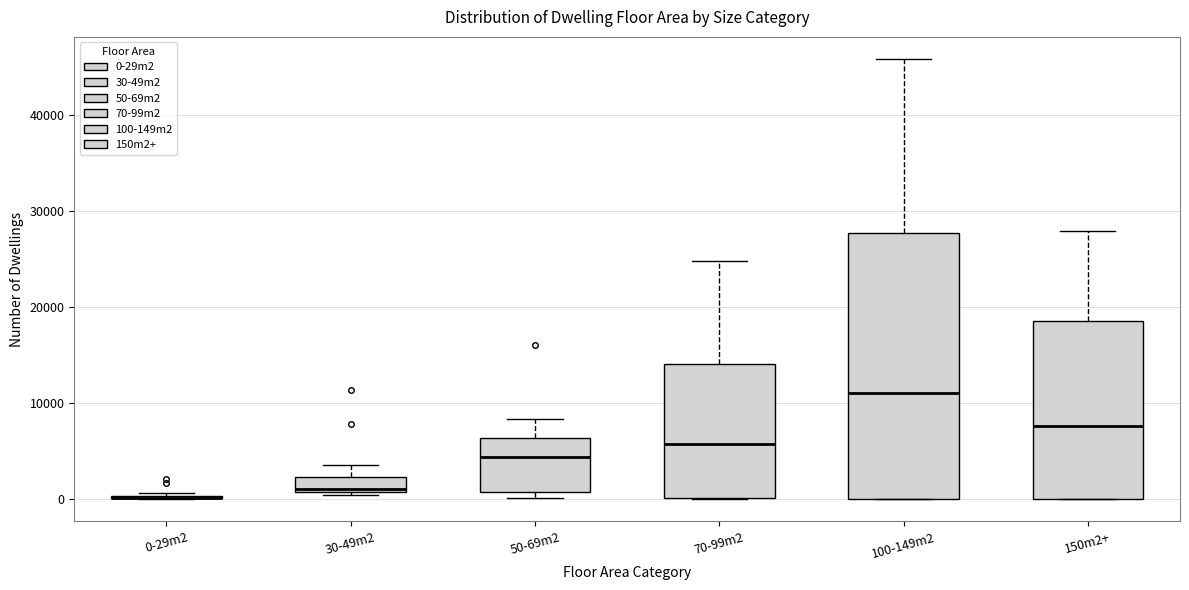

Reading left to right, read every box against the y-axis: the position of its median line, the range the box covers, and the ends of its whiskers. The values are not printed on the chart, so give them approximately, as read against the axis.

0-29m2: box collapsed to a line at 0, whiskers 0 to 1000
30-49m2: median 1000 (just above the box's lower edge), box 1000 to 2000, whiskers 0 to 4000
50-69m2: median 4000, box 1000 to 6000, whiskers 0 to 8000
70-99m2: median 6000, box 0 to 14000, whiskers 0 to 25000
100-149m2: median 11000, box 0 to 28000, whiskers 0 to 46000
150m2+: median 8000, box 0 to 19000, whiskers 0 to 28000